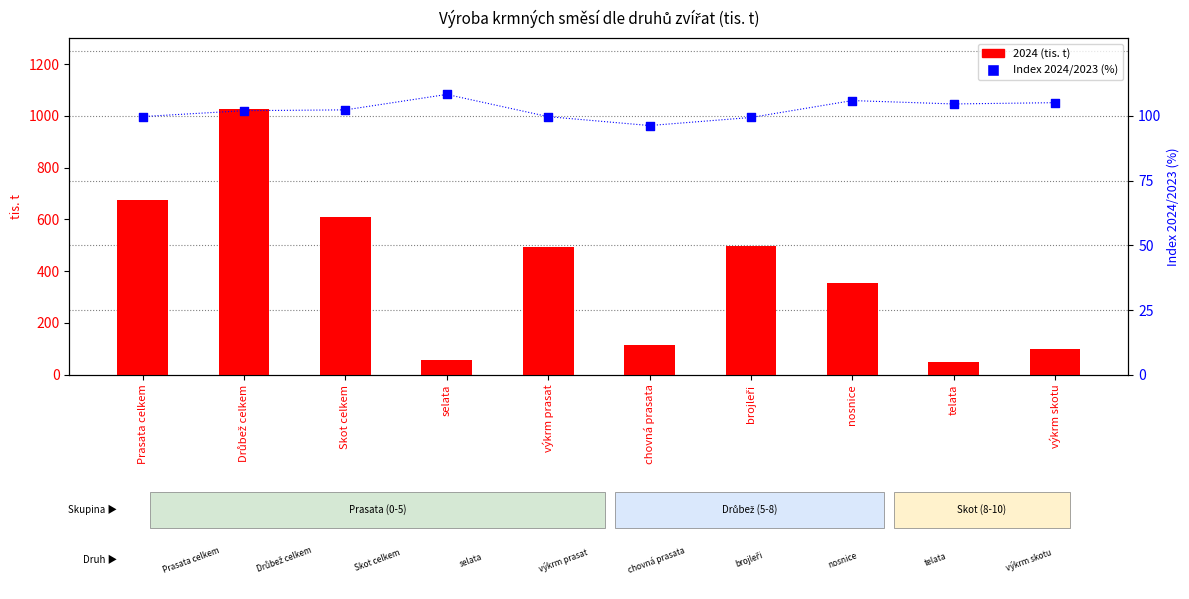

What is the total value across all series at výkrm skotu?

205.0